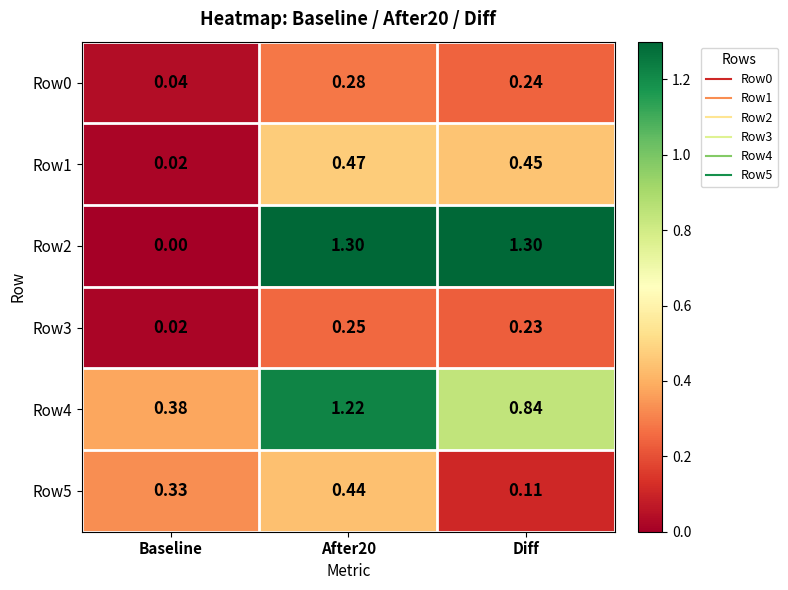

Which category has the lowest value in the Row0 series?

Baseline